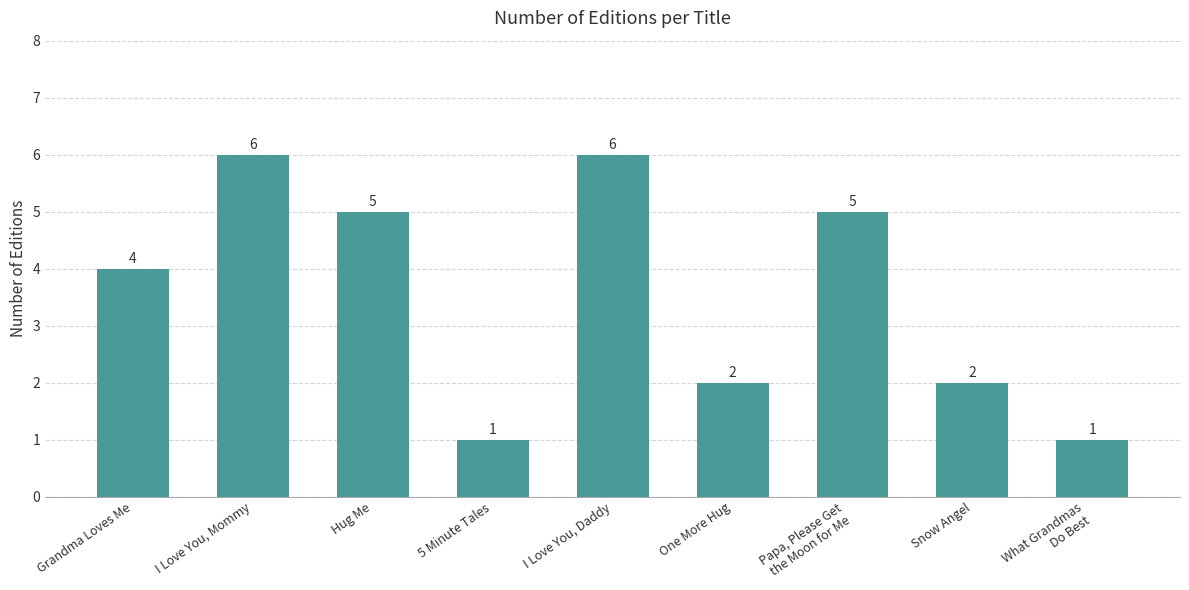

The value at Grandma Loves Me is 4. True or false?

True